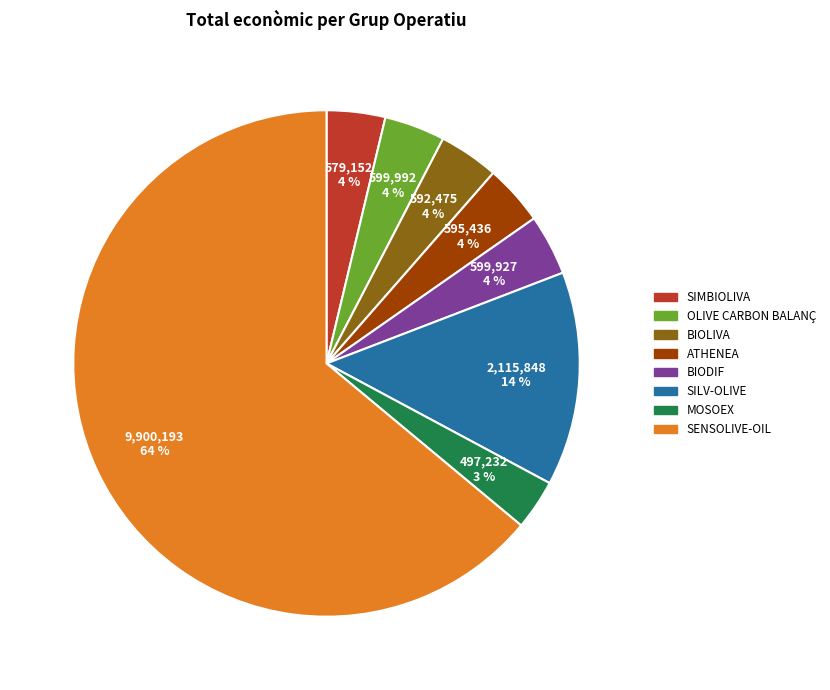

Does BIOLIVA represent more than half of the total?

No